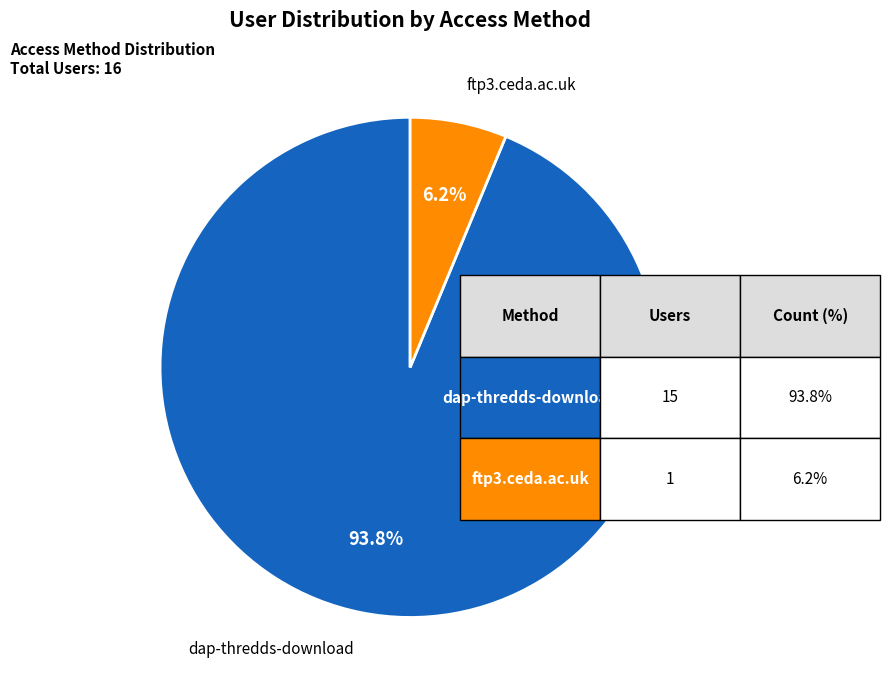

Does any single category account for the majority?

Yes